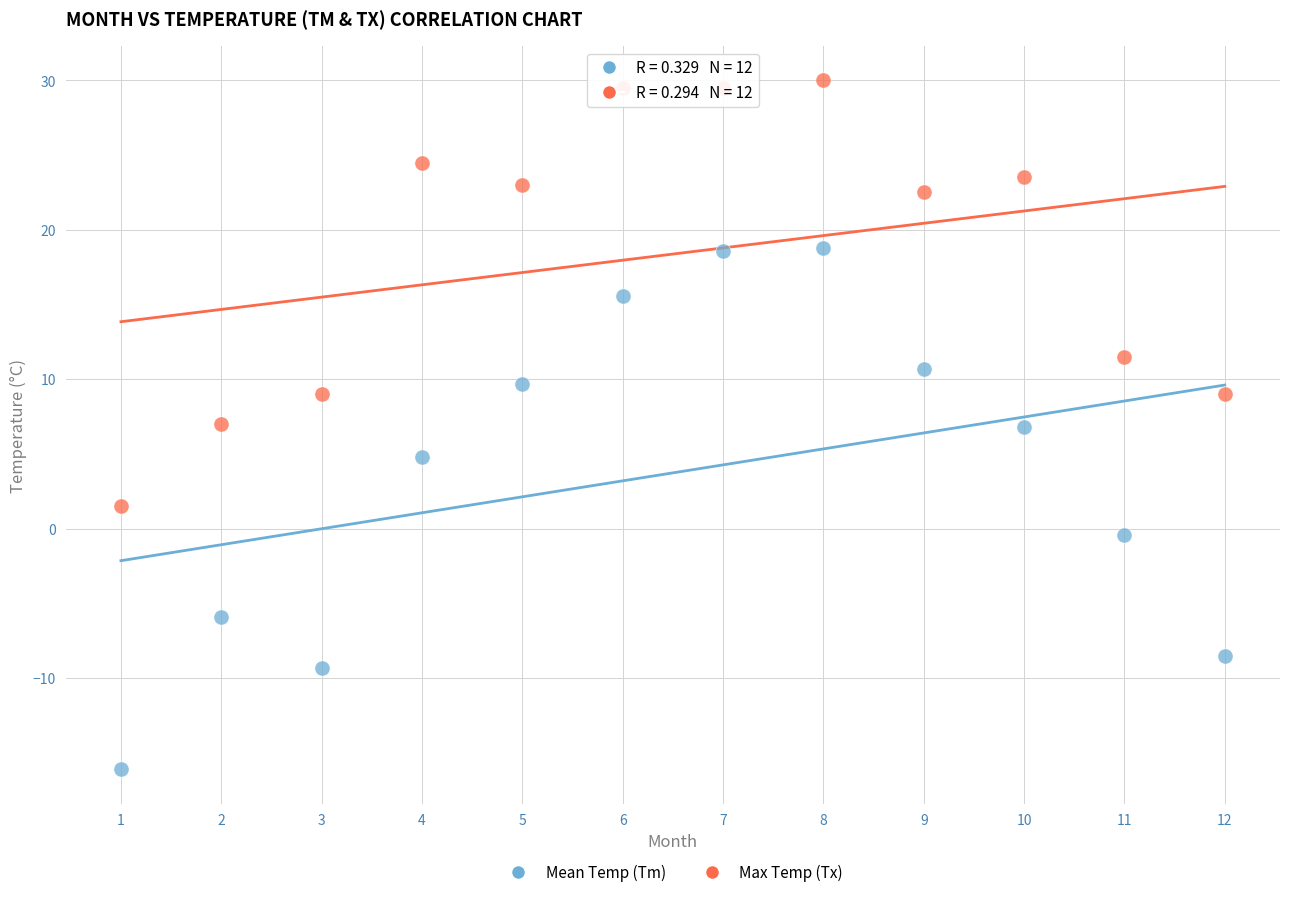

Across all data points, what is the range of X values (max minus min)?

11.0